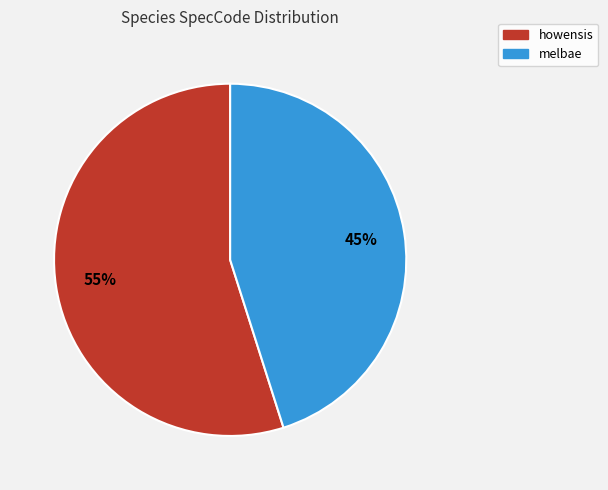

To the nearest percent, what portion does howensis represent?

55%